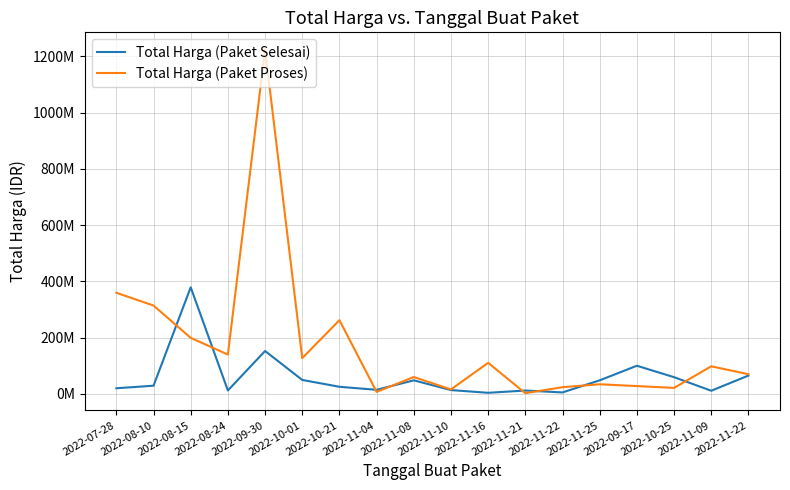

What is the label of the 17th point from the left?

2022-11-09